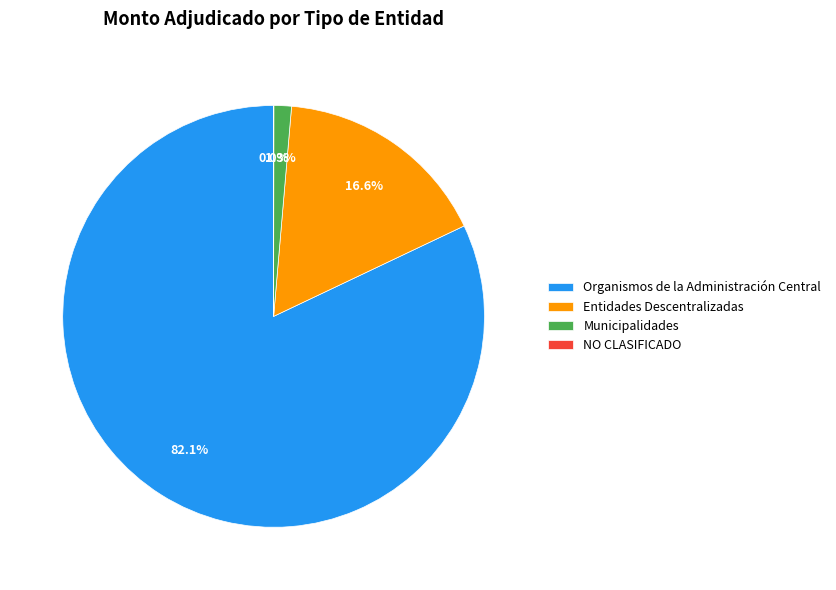

Which slice is the largest?

Organismos de la Administración Central